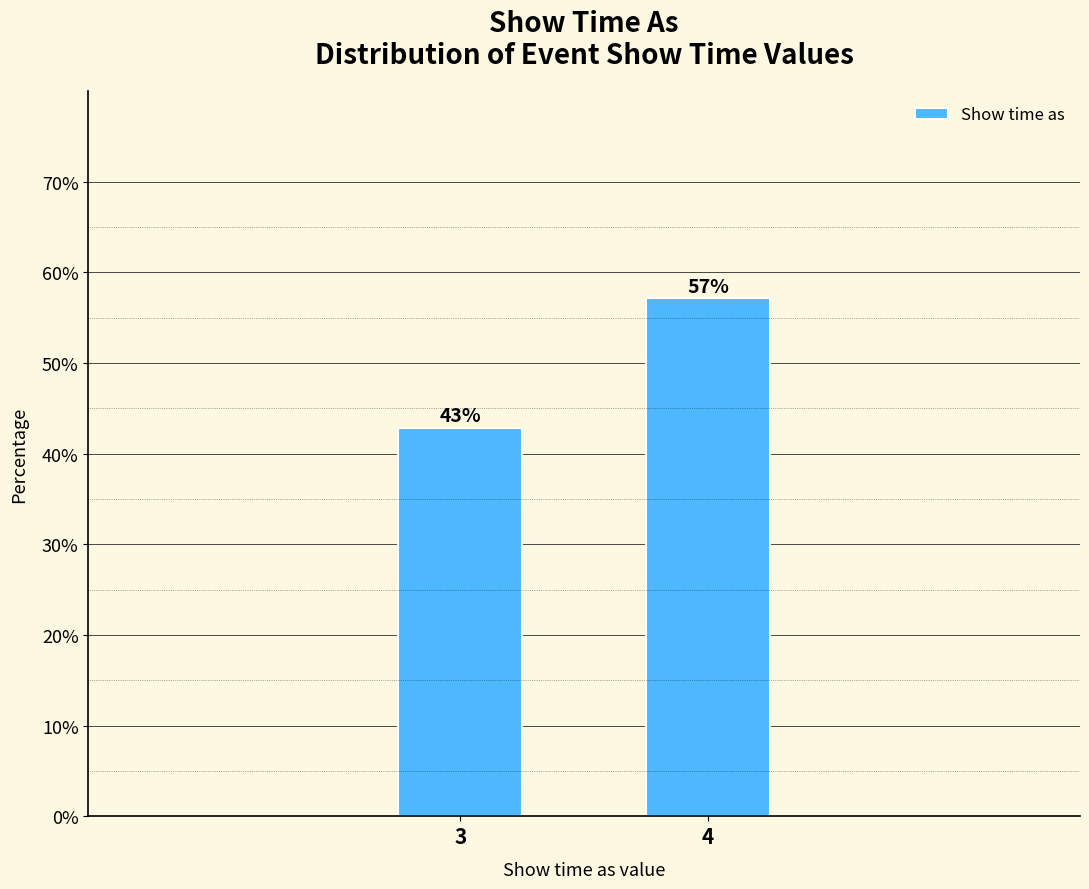

List the labels in order of value, smallest first.

3, 4